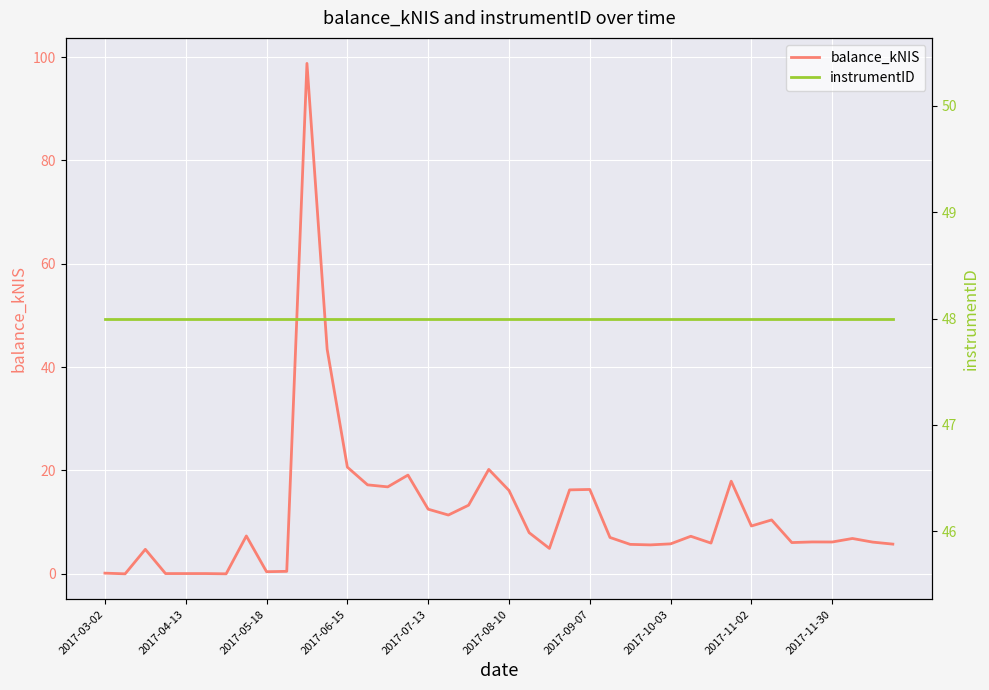

What is the highest value of the balance_kNIS series?

98.8